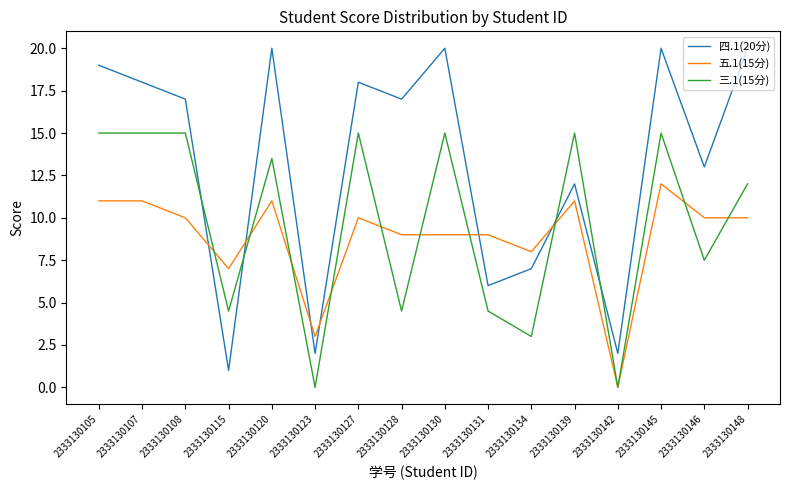

The 四.1(20分) series shows 2.9 at 2333130146. True or false?

False